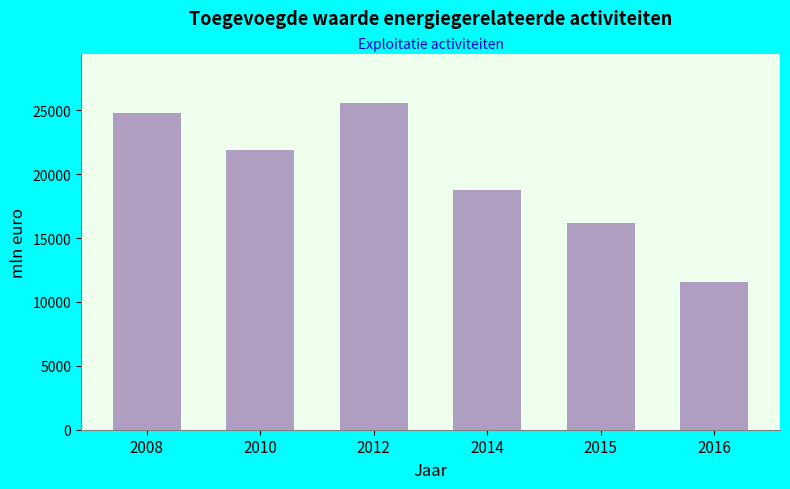

Reading left to right, what are all the values shown in this chart?

24810	21880	25550	18790	16190	11530